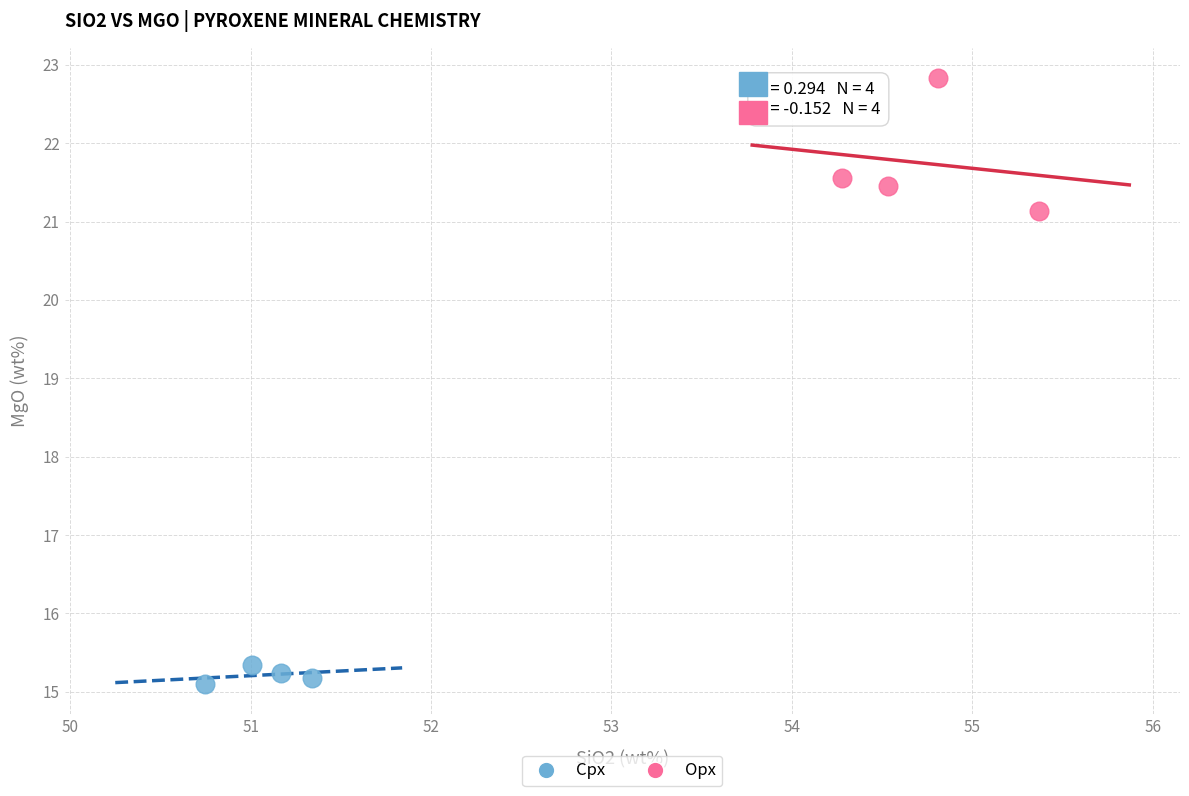

Which series reaches the maximum Y coordinate?

Opx